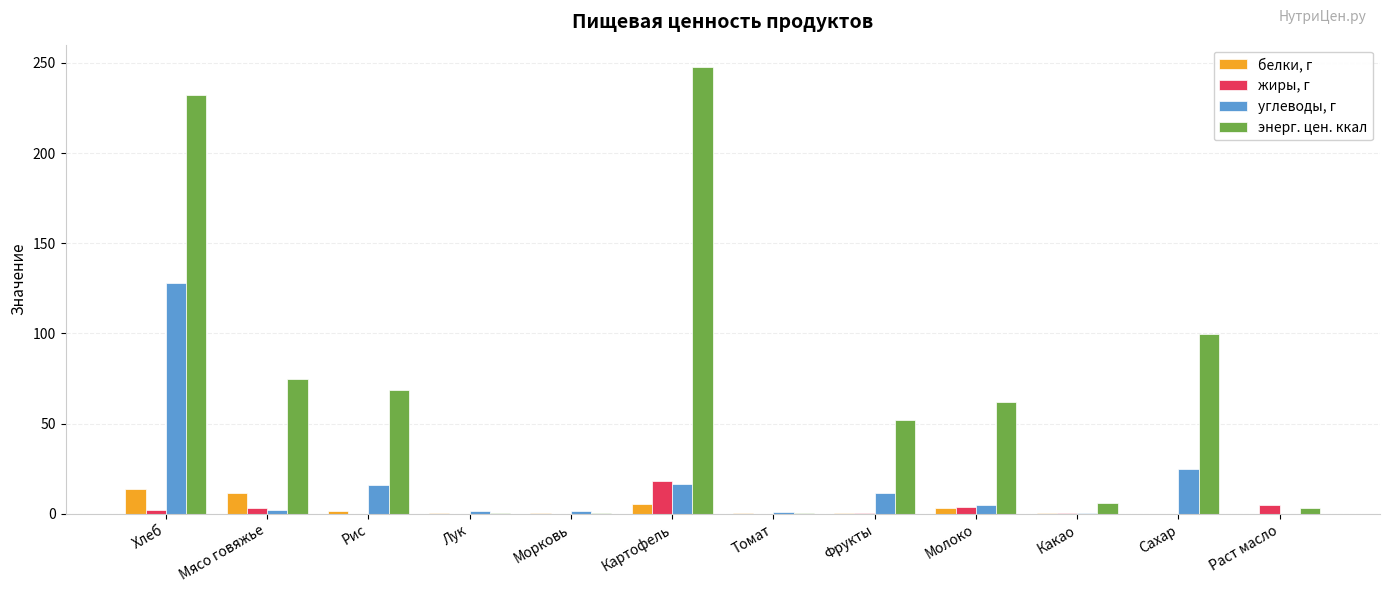

Count the number of data series in this chart.

4